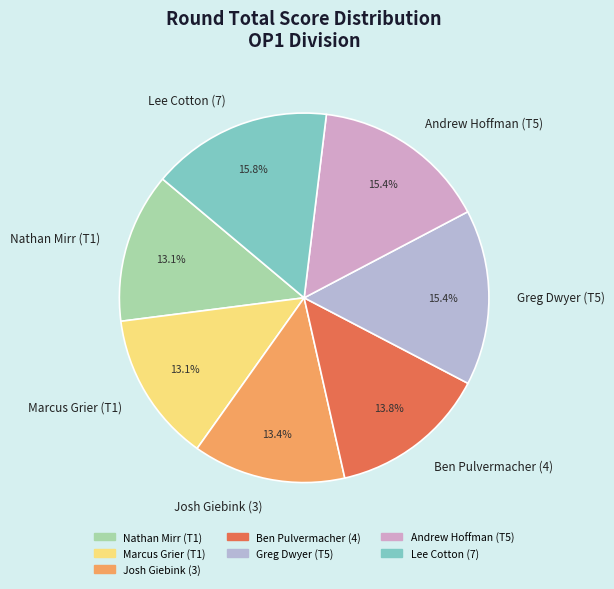

Does Ben Pulvermacher (4) account for over 50% of the chart?

No